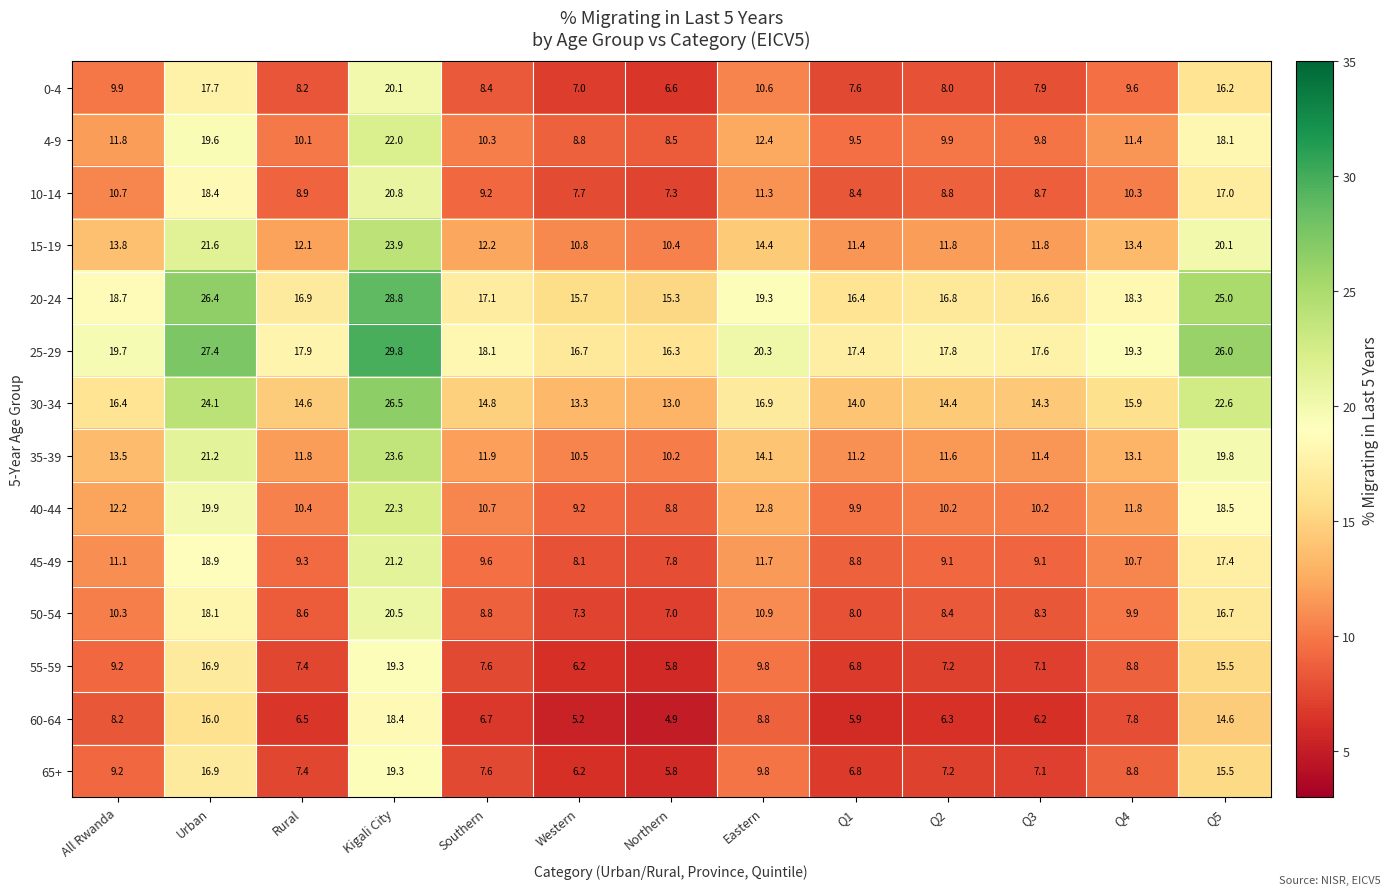

What is the difference between the 30-34 values at All Rwanda and Q5?

6.2